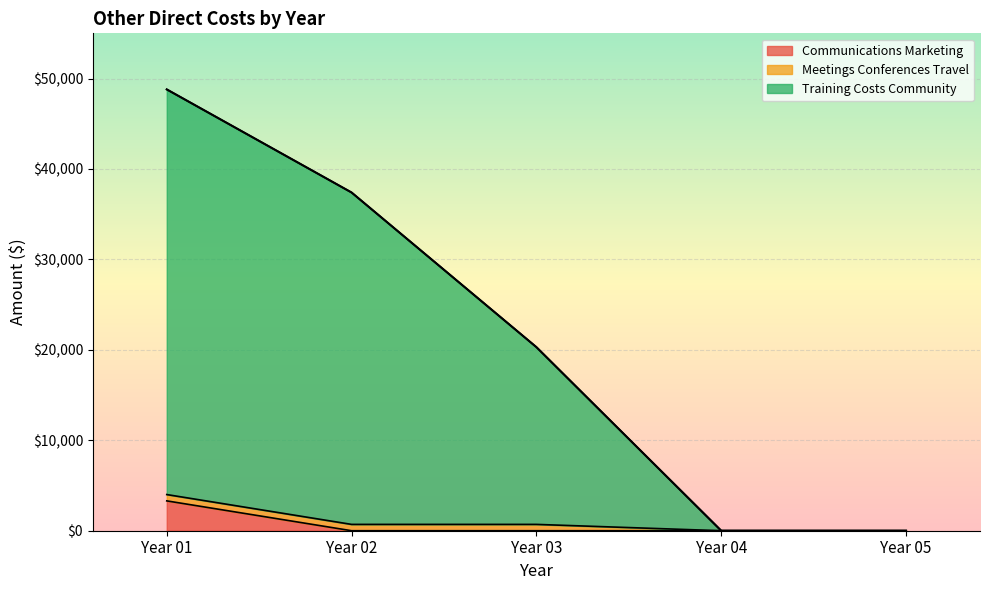

The value of Communications Marketing at Year 05 is 2100. True or false?

False